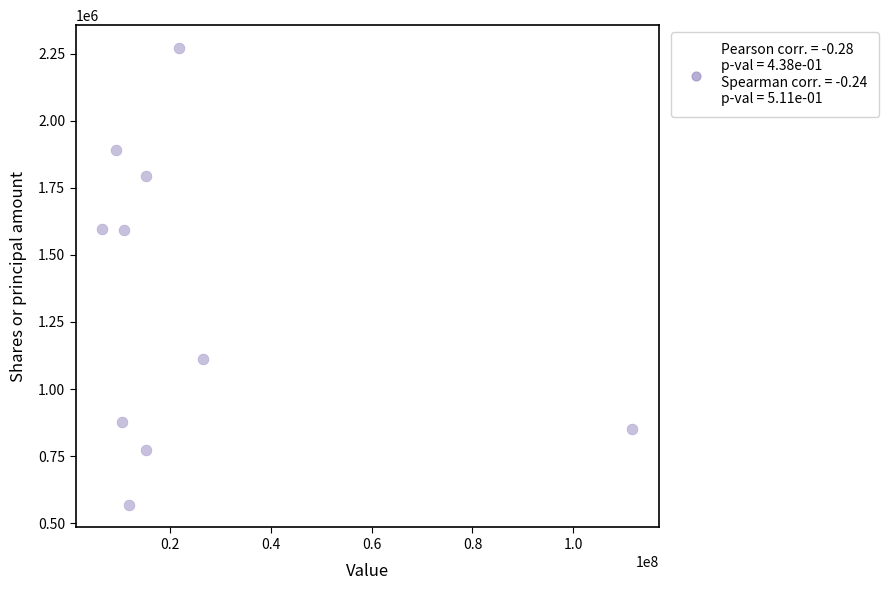

What is the range of Y values (max minus min)?

1702270